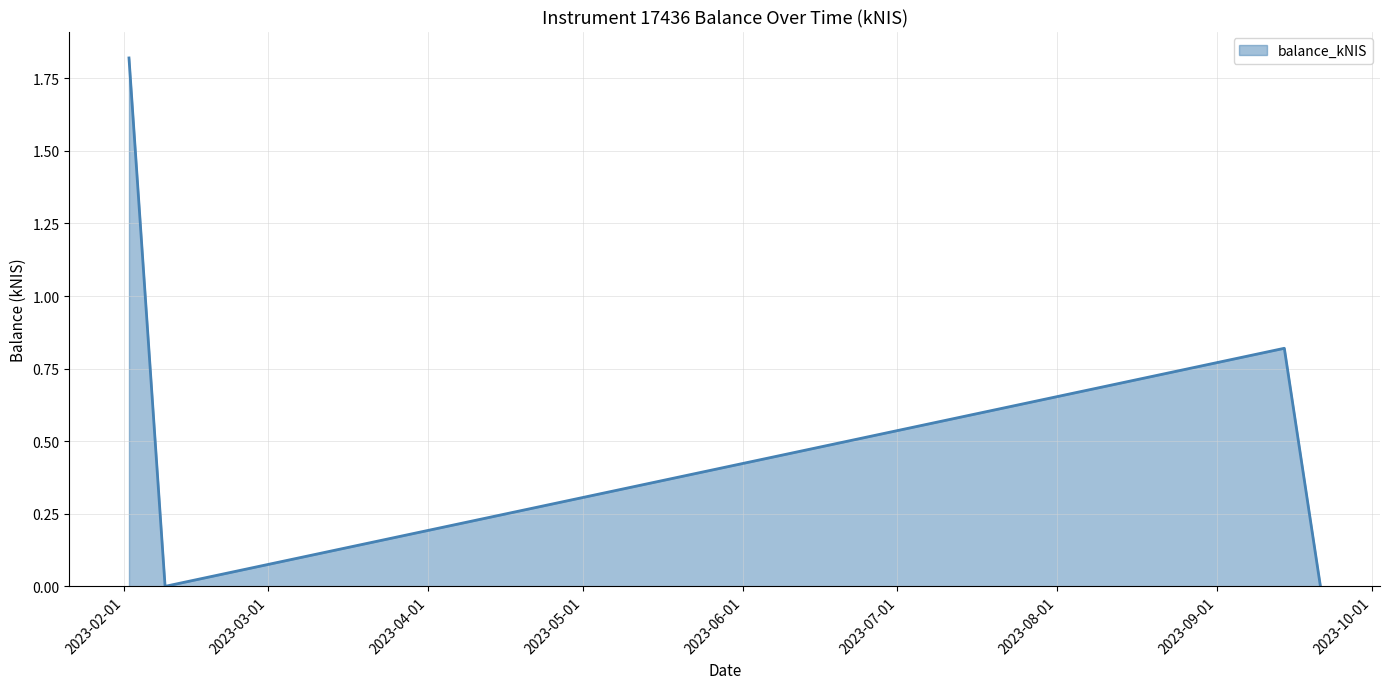

True or false: there are more than 0 points higher than both neighbors.

True